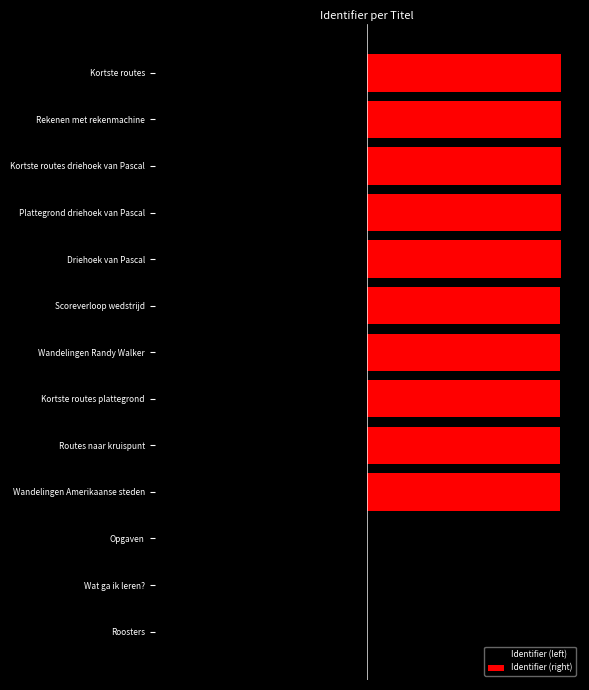

The Identifier (left) series shows -65.1 at Wandelingen Amerikaanse steden. True or false?

False